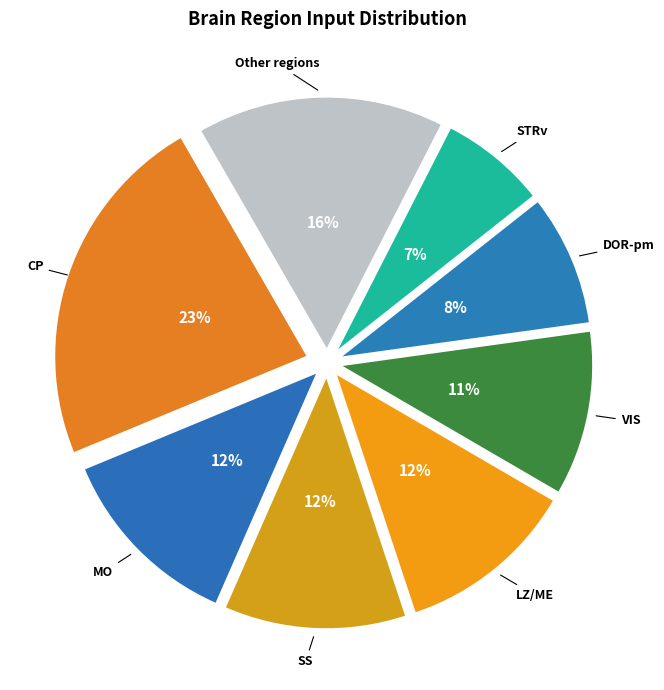

The SS slice represents 12% of the pie. True or false?

True